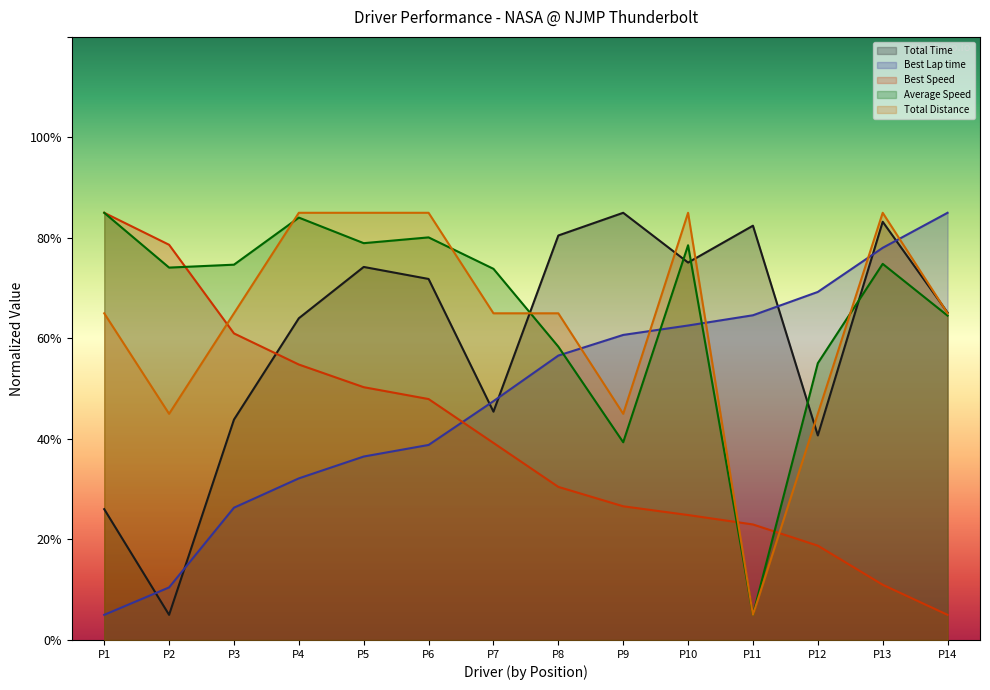

What is the lowest value of the Average Speed series?

5.0